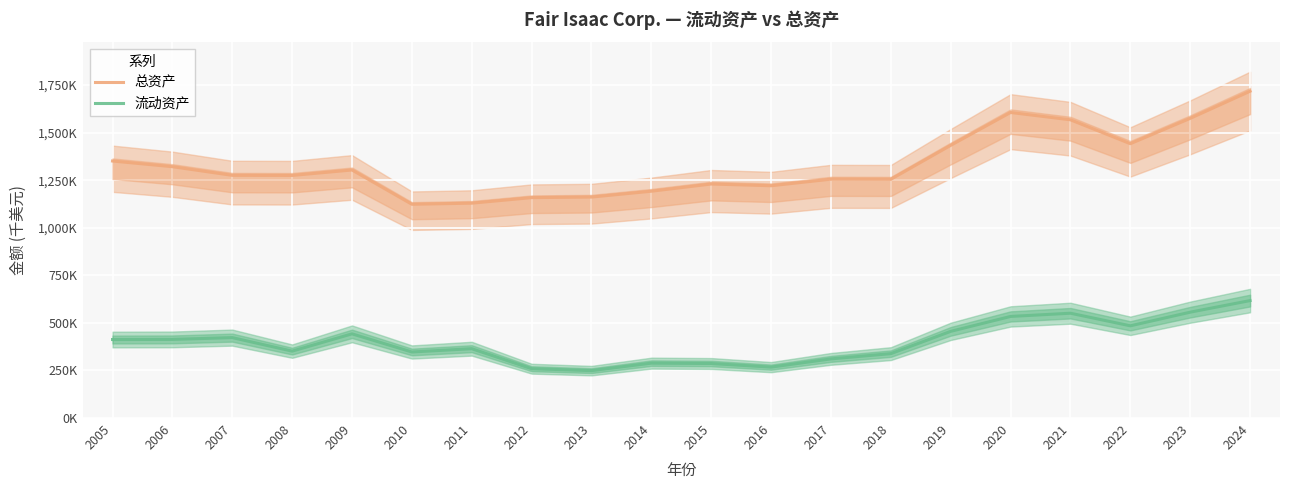

What is the spread (max minus min) of values at 2007?

853020